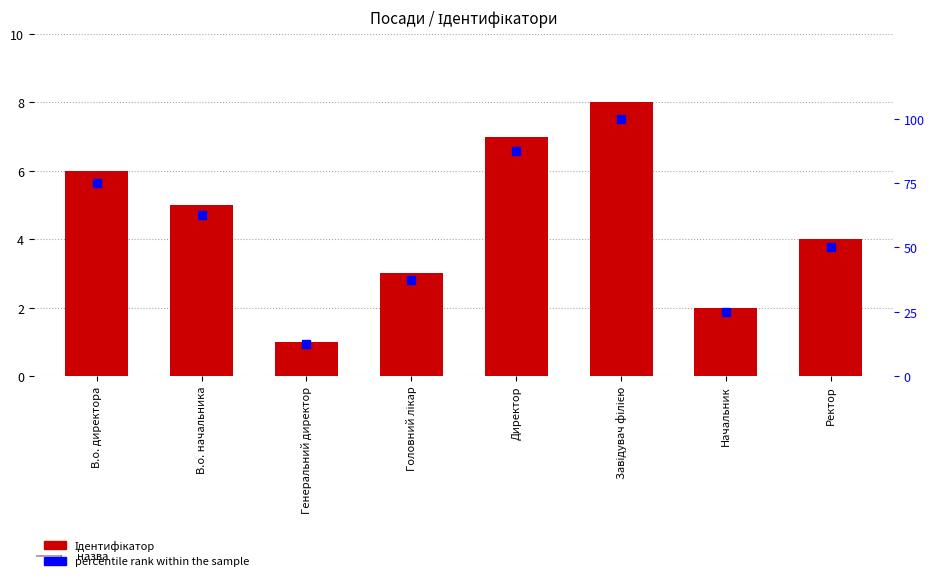

How many values in the percentile rank within the sample series are below 62?

4